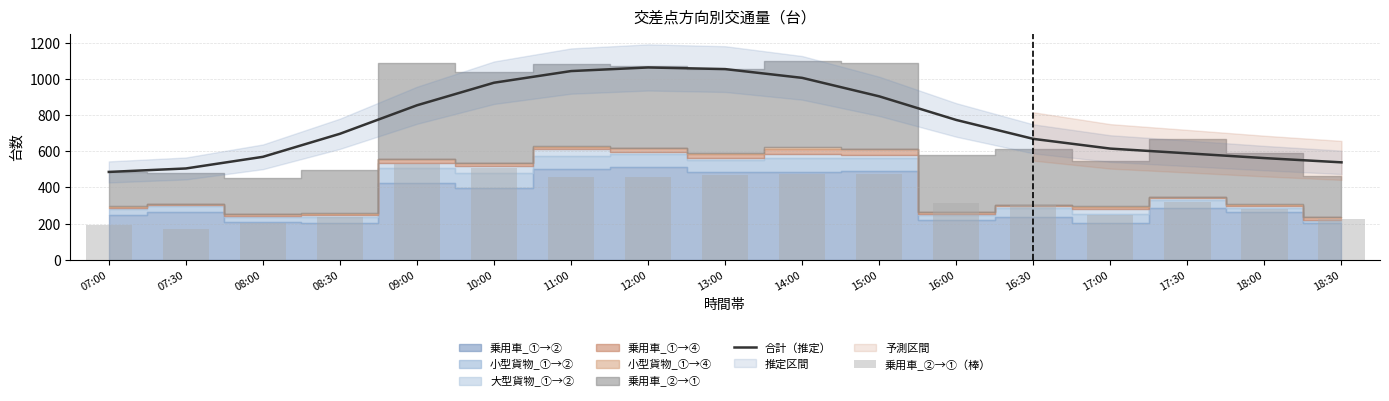

Are the bars grouped side by side (vs. stacked)?

Yes